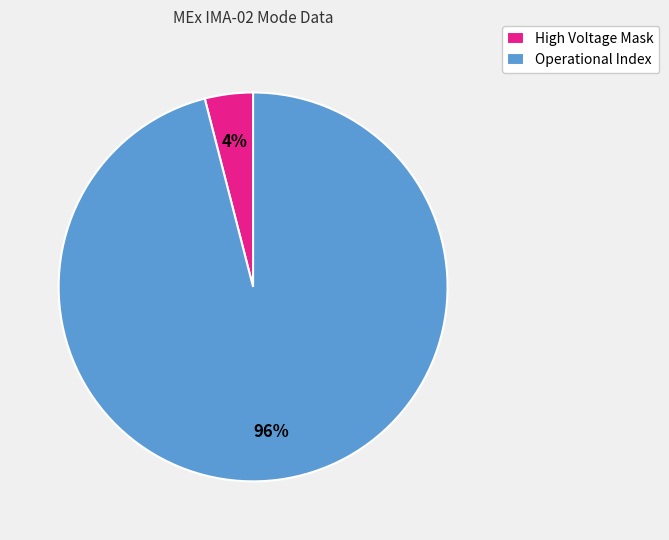

How many slices are in this pie chart?

2